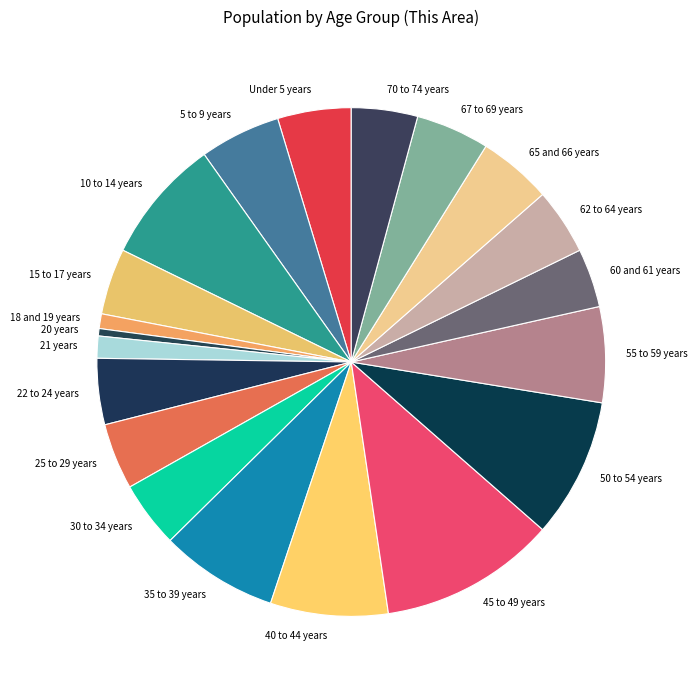

Which slice is the largest?

45 to 49 years